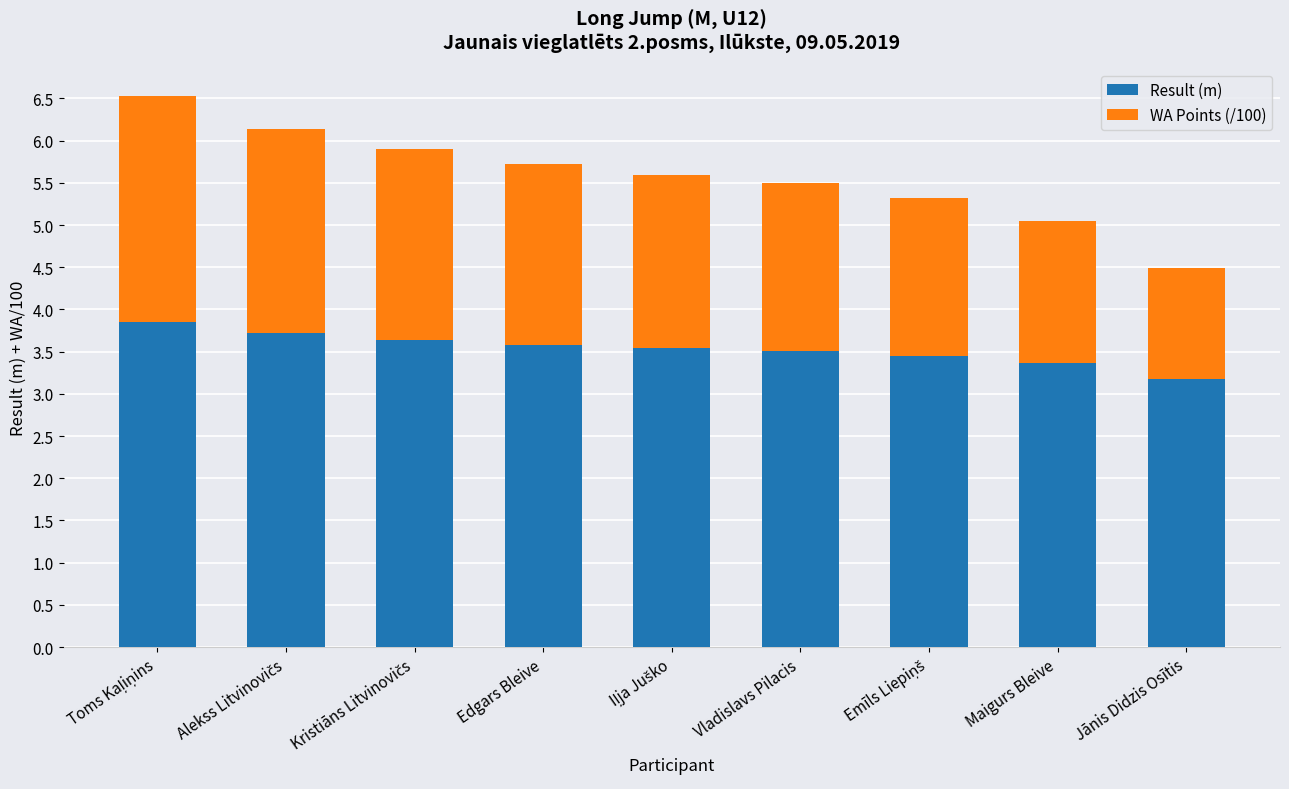

The Result (m) series shows 1.5 at Vladislavs Pilacis. True or false?

False